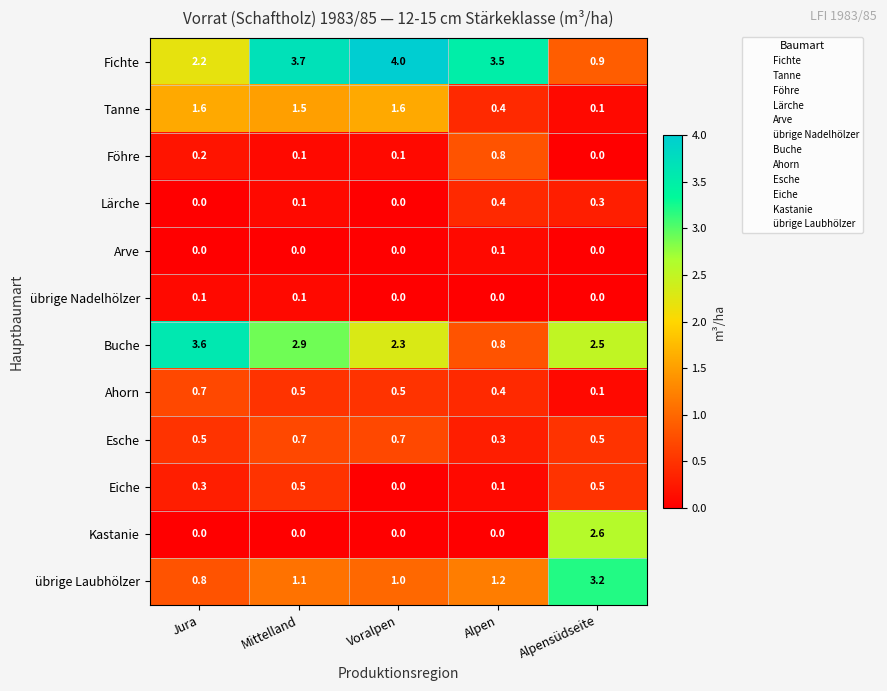

Which series has the largest range (max minus min)?

Fichte